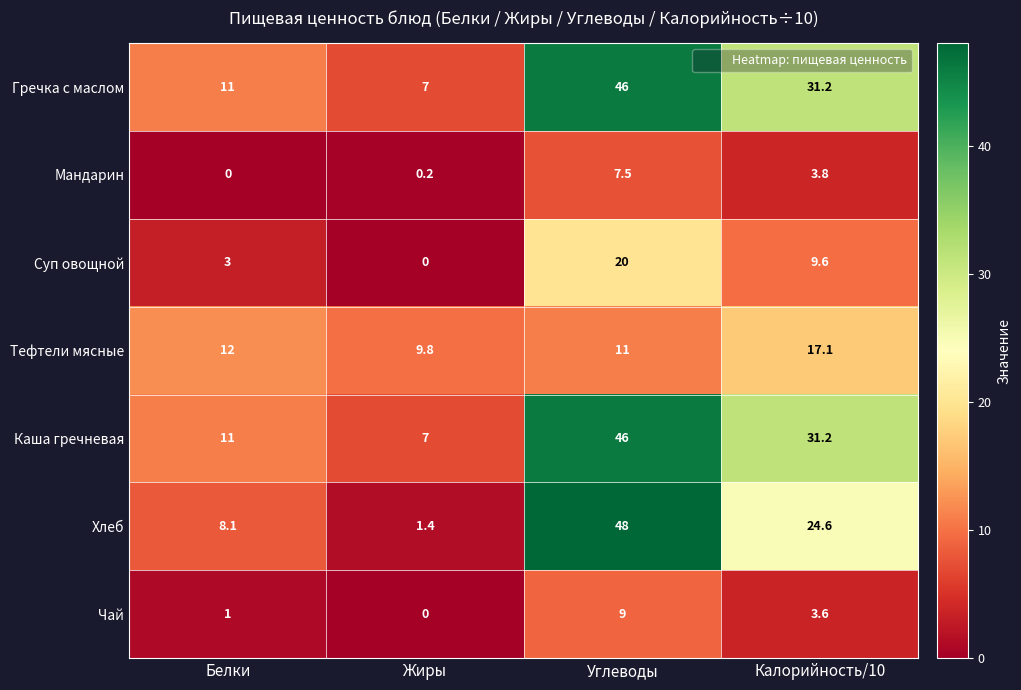

What is the spread (max minus min) of values at Углеводы?

40.5